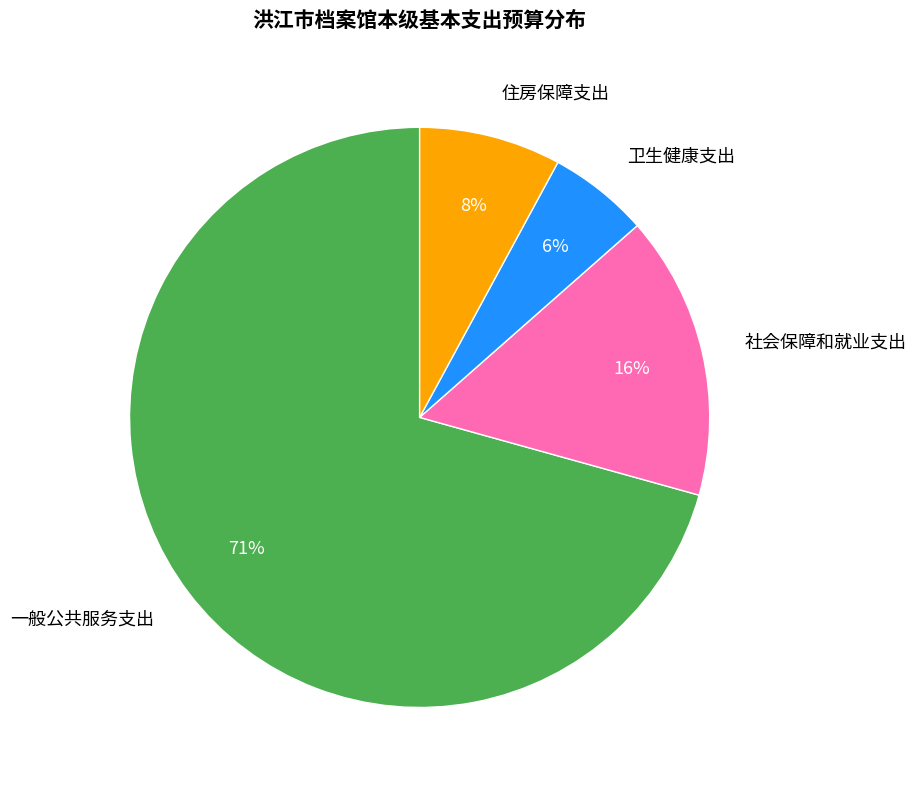

To the nearest percent, what is the average slice percentage?

25%